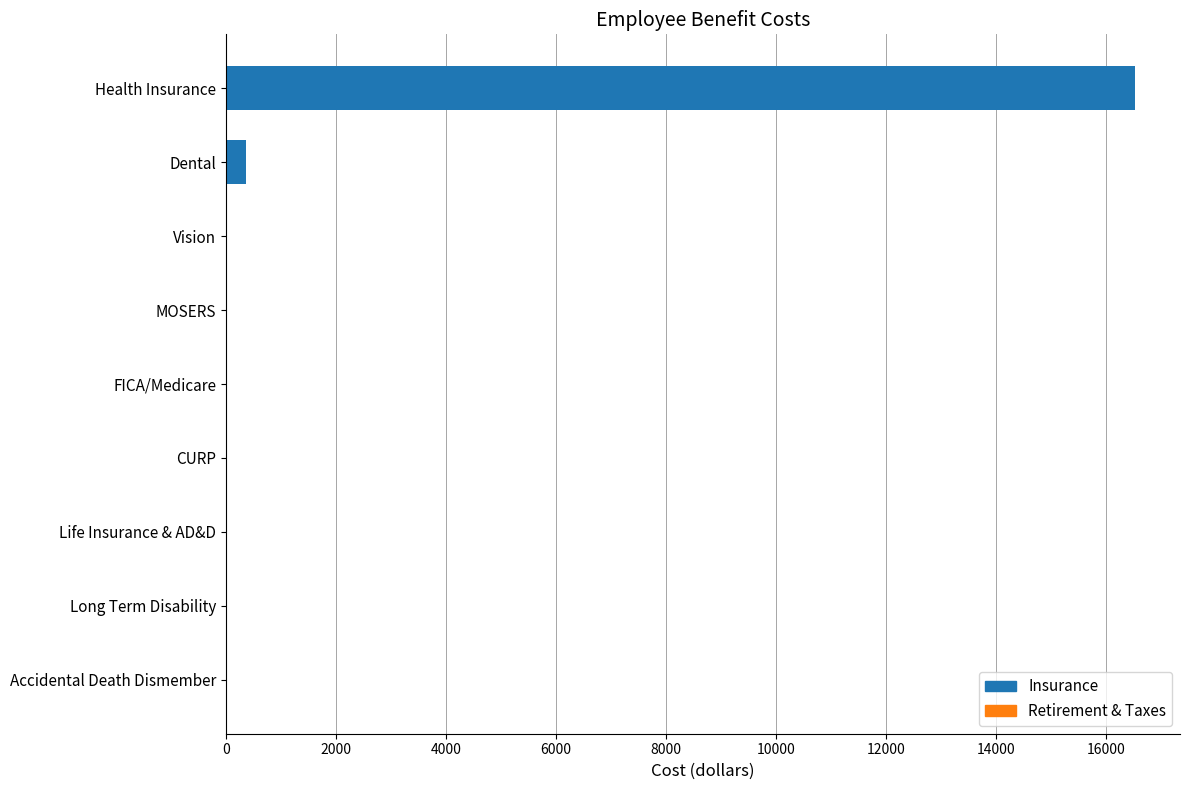

What is the maximum value shown in the chart?

16520.3